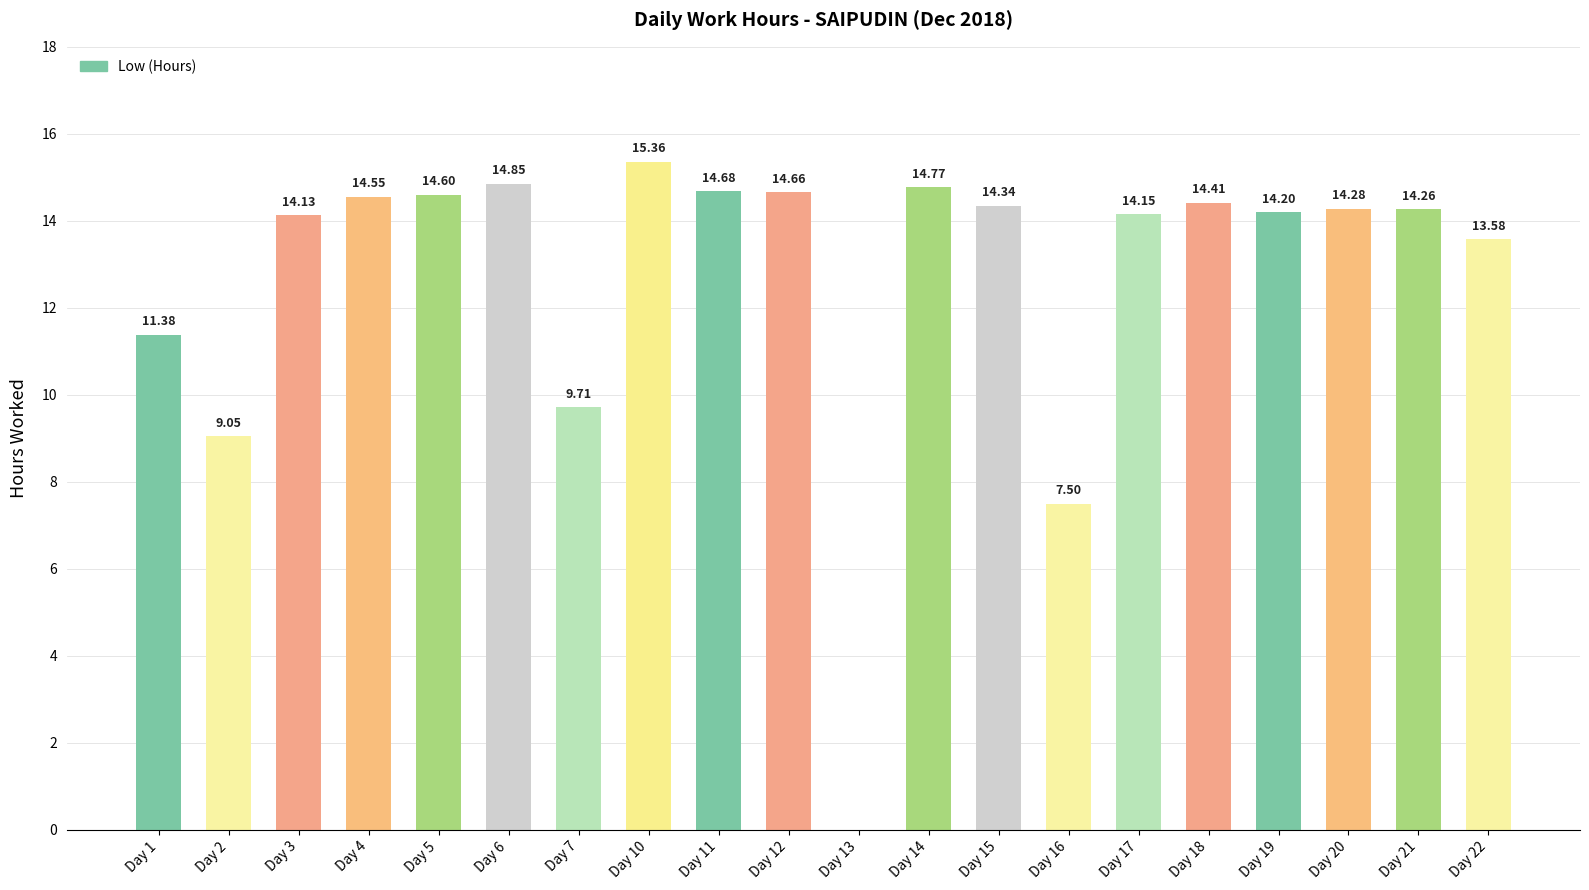

Between Day 17 and Day 13, which is larger?

Day 17